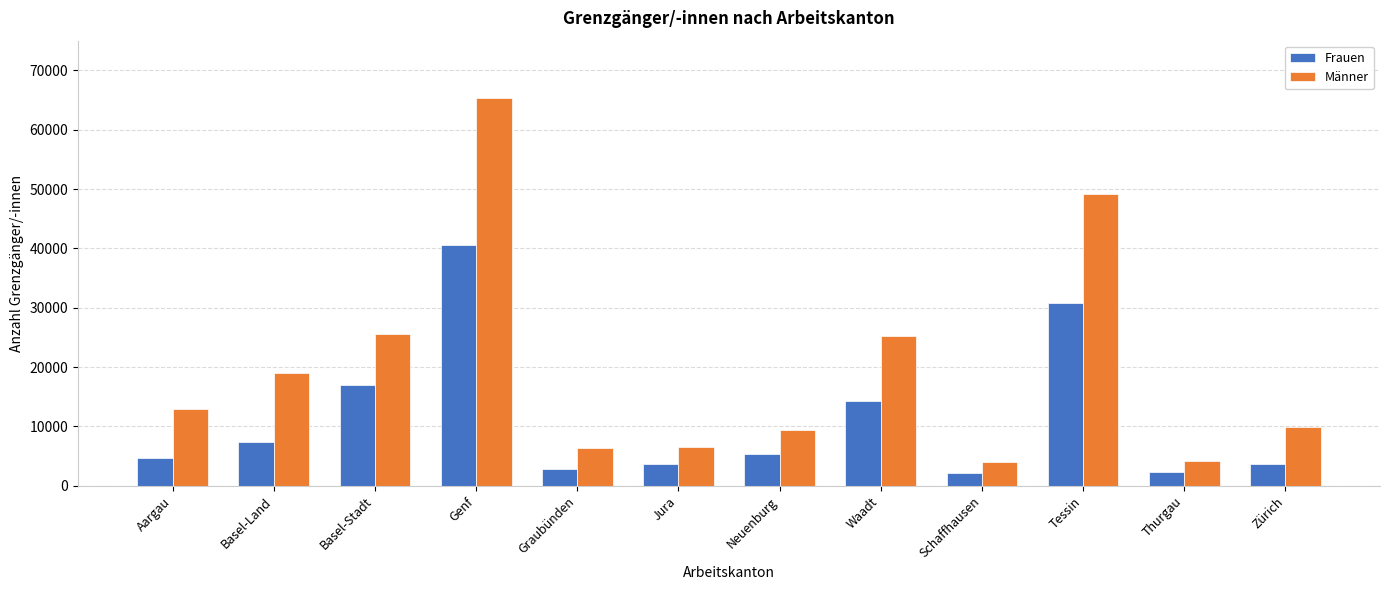

At Zürich, list the series in order from largest to smallest.

Männer, Frauen